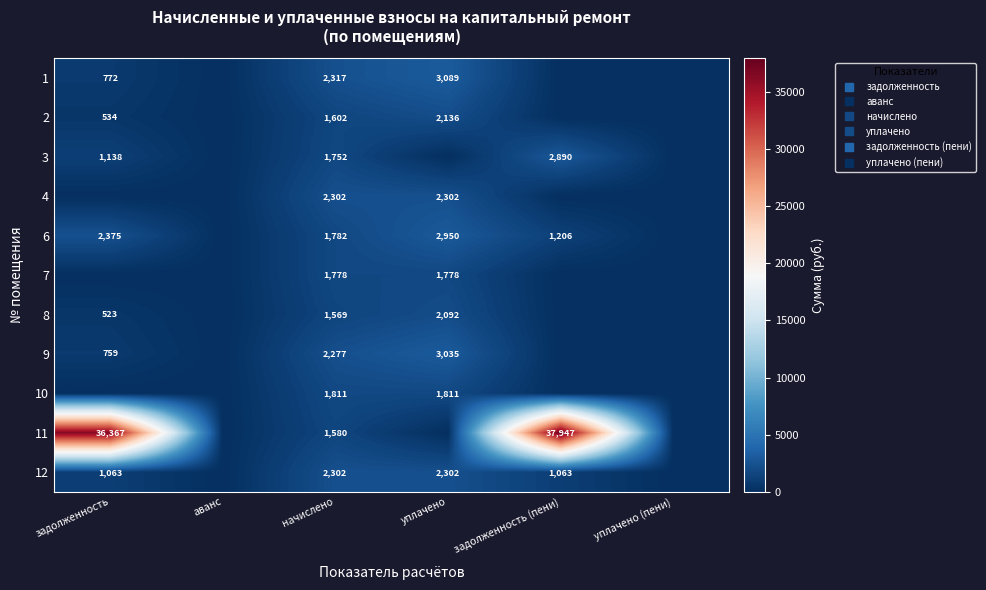

Where does the 3 series first go above 1137?

задолженность